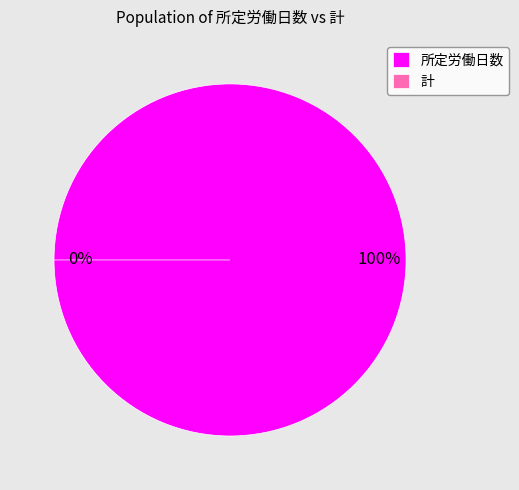

What is the change in value from 所定労働日数 to 計?

-240